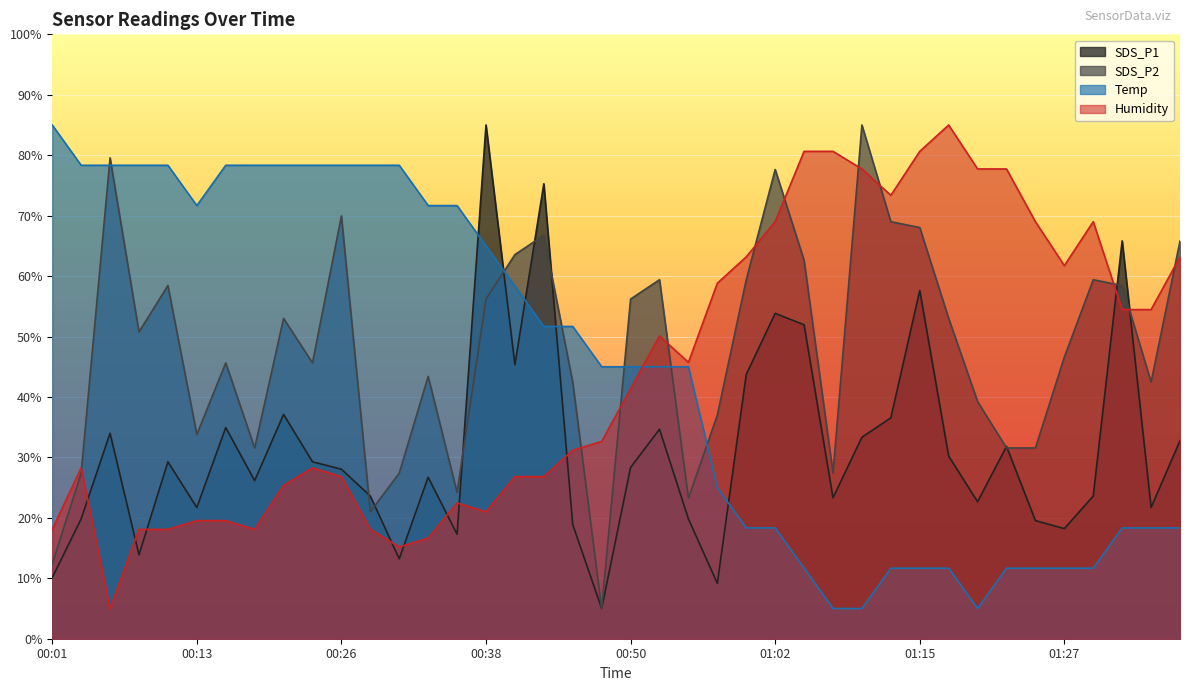

What is the label of the 15th point from the left?

00:35